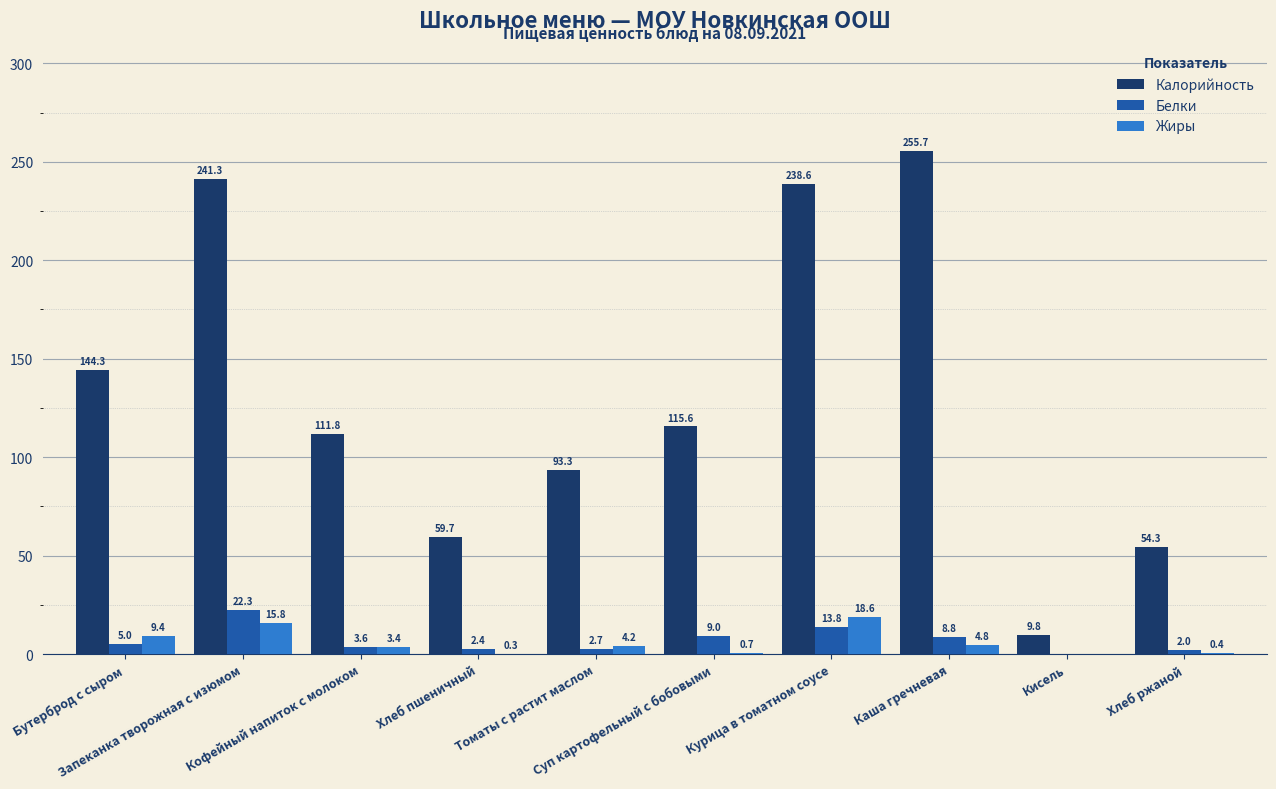

How many data points does each series have?

10